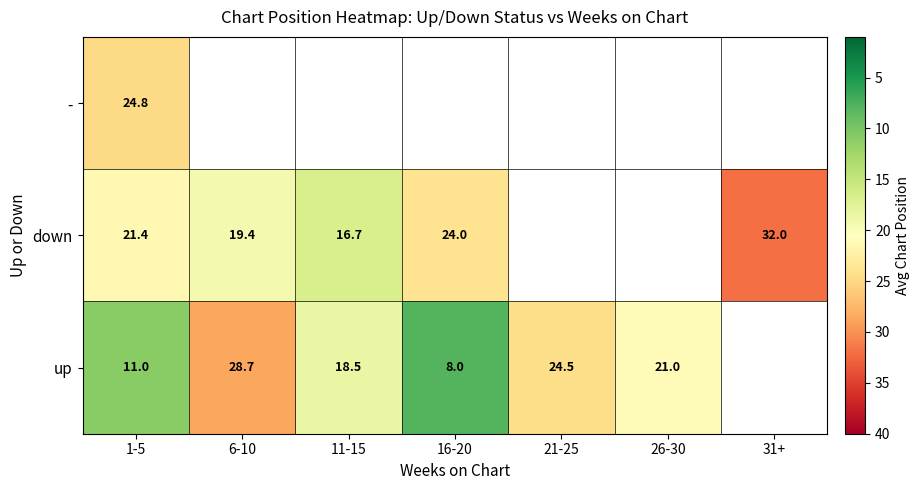

What is the lowest value of the - series?

24.8